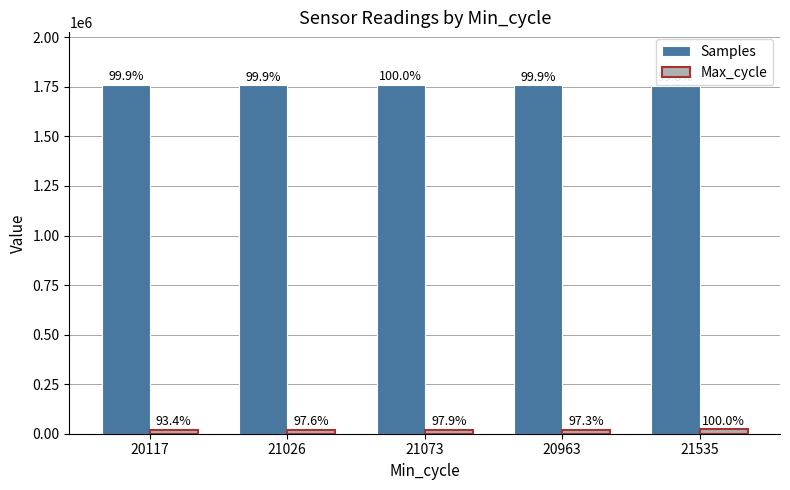

Which series has the widest spread of values?

Samples